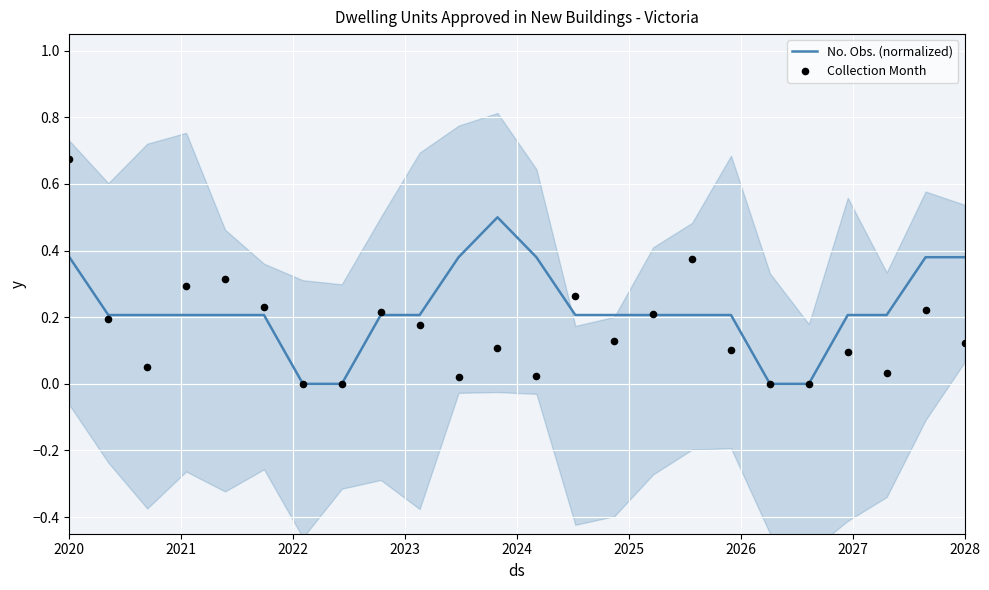

What are all the series names shown in the legend?

No. Obs. (normalized), Collection Month